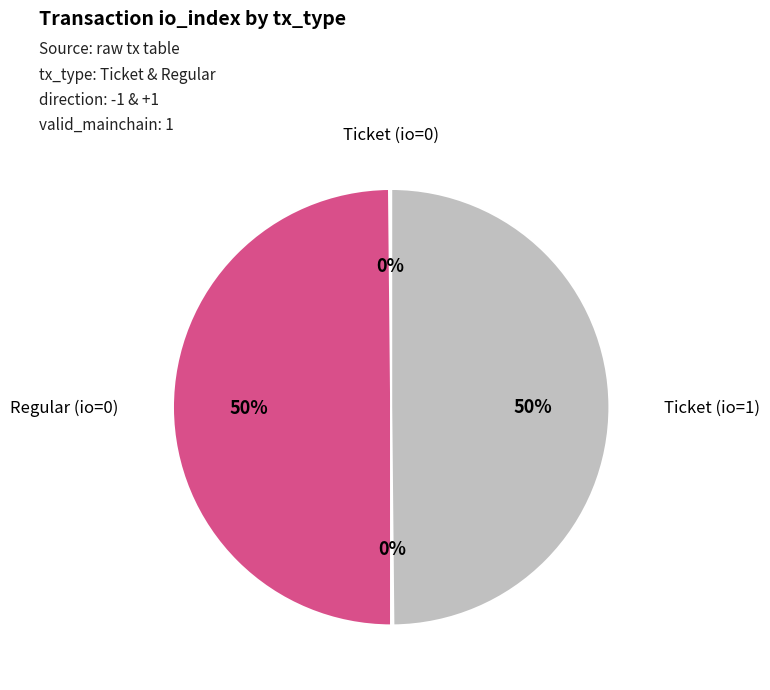

To the nearest percent, what is the difference between the largest and smallest slice percentages?

50%